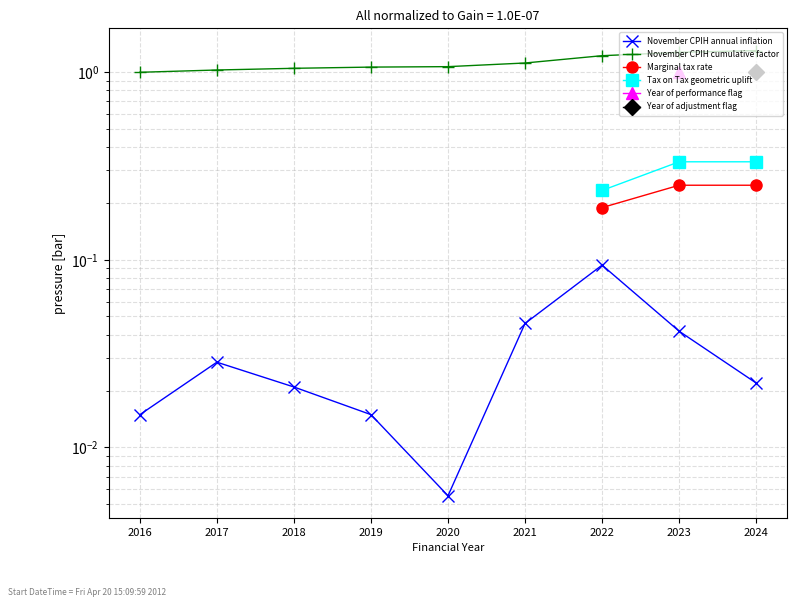

What is the spread (max minus min) of values at 2022?

1.1